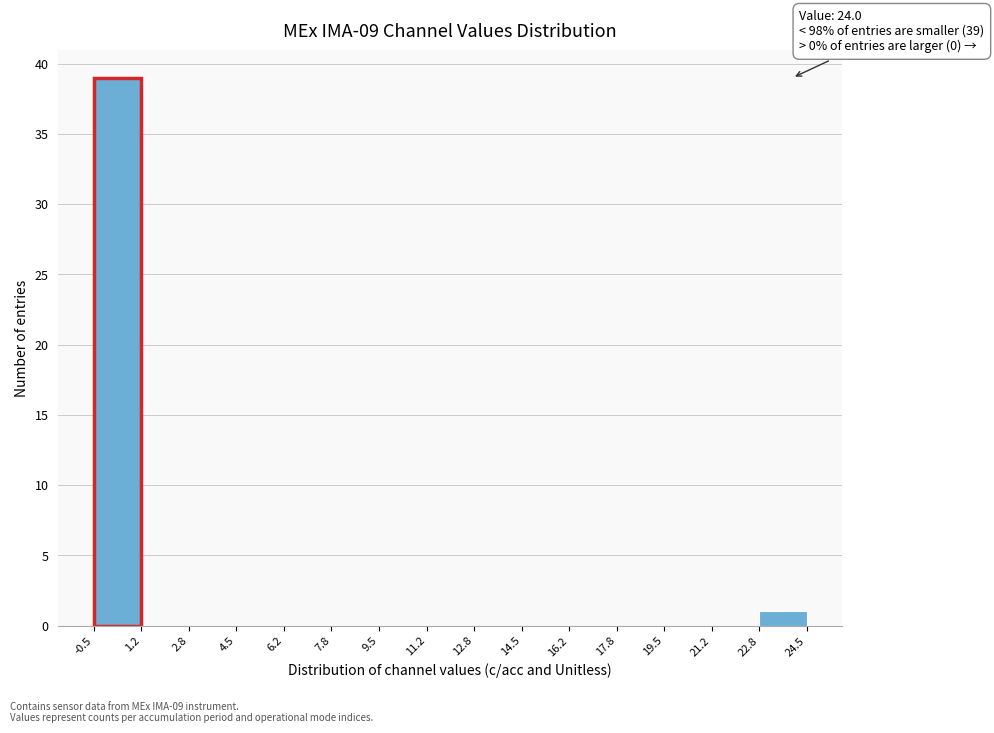

Over which range of the x-axis is the bar tallest?

-0.5 to 1.2